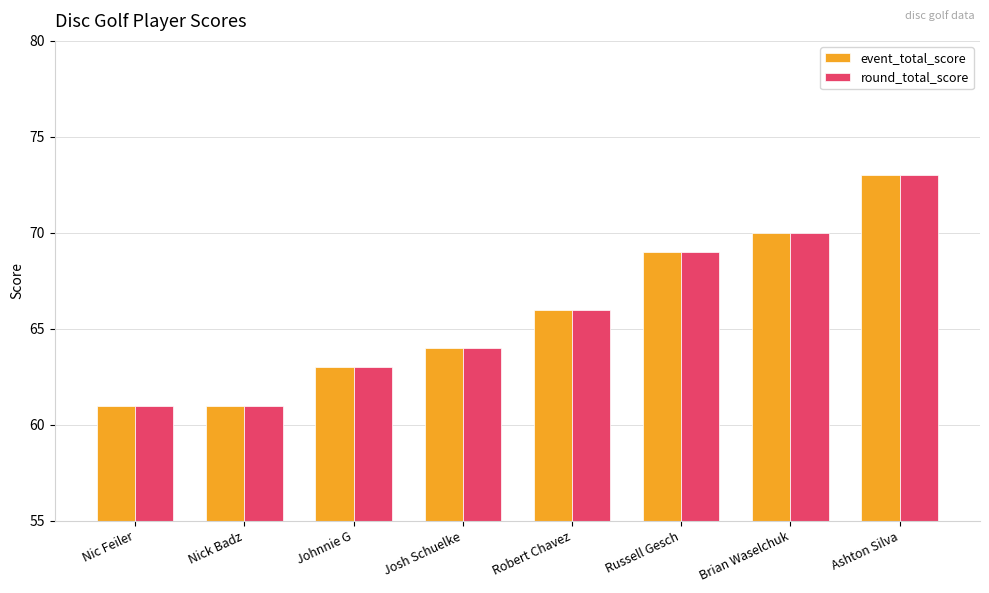

What is the difference between the second highest and second lowest values in the round_total_score series?

9